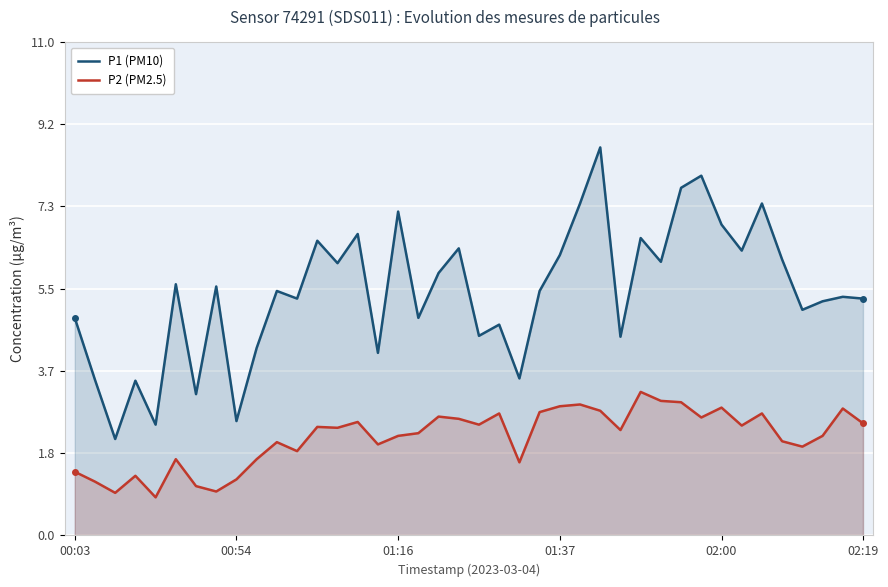

True or false: P1 (PM10) and P2 (PM2.5) cross at least once.

False